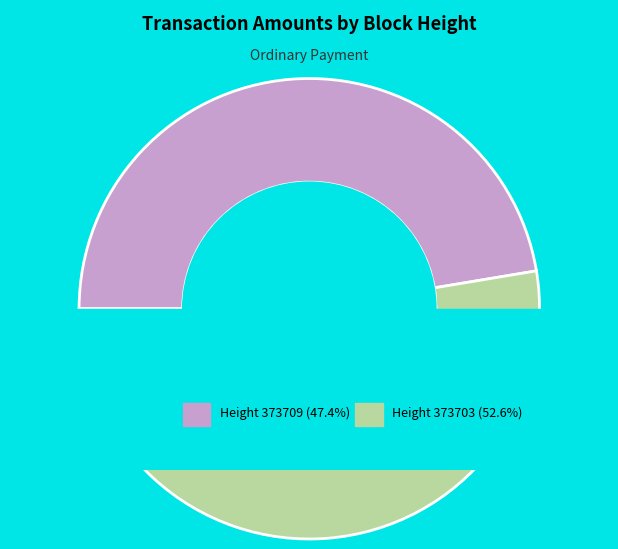

To the nearest percent, what percentage of the pie is 373703?

53%